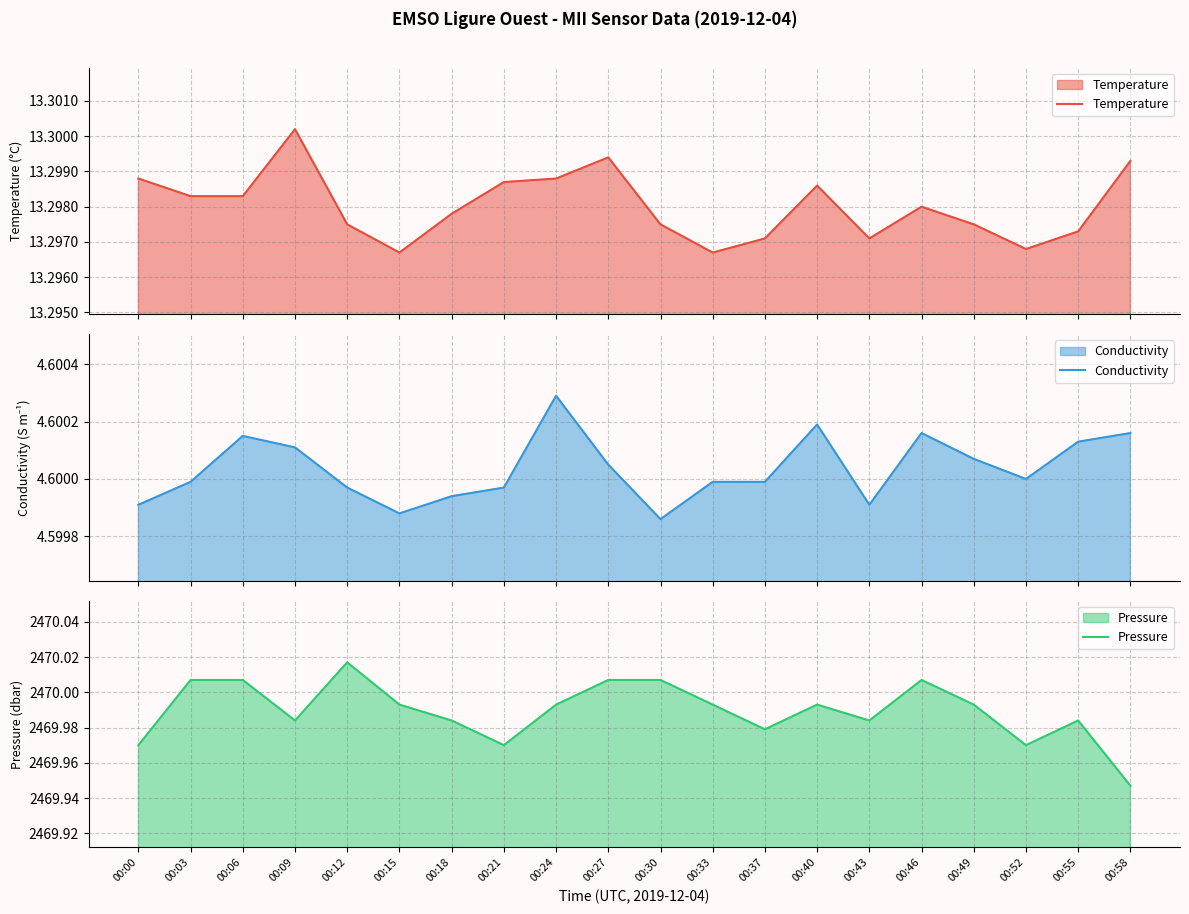

What is the average value of the Pressure series?

2470.0